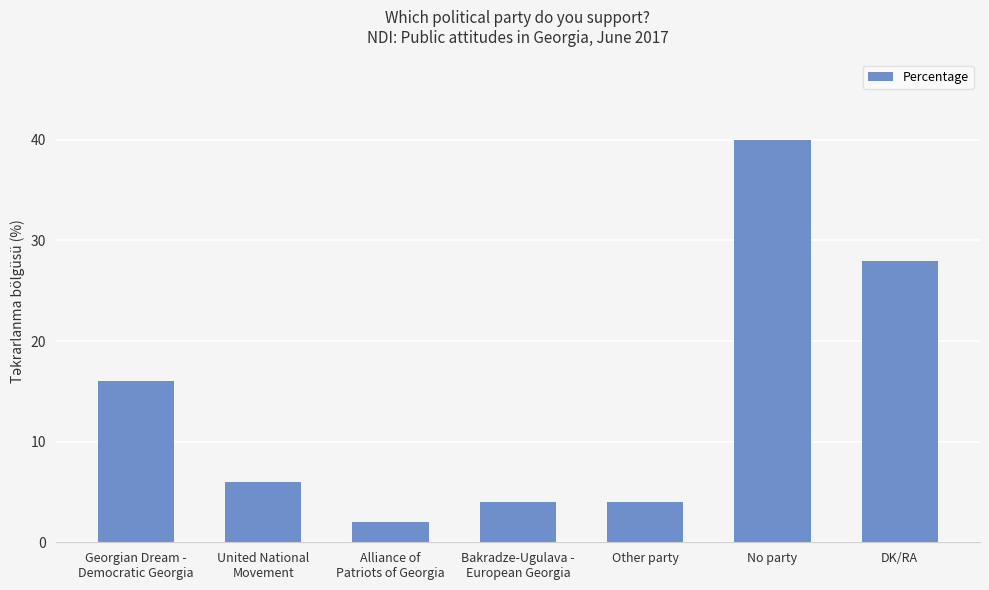

Reading left to right, what are all the values shown in this chart?

Georgian Dream -
Democratic Georgia=16	United National
Movement=6	Alliance of
Patriots of Georgia=2	Bakradze-Ugulava -
European Georgia=4	Other party=4	No party=40	DK/RA=28